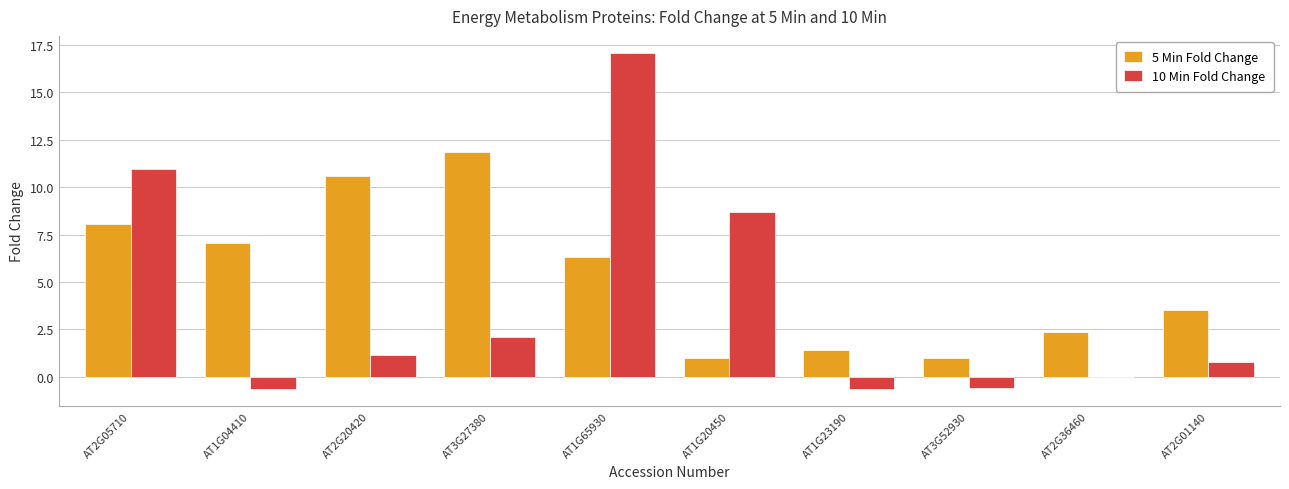

At which category is the sum across all series the highest?

AT1G65930